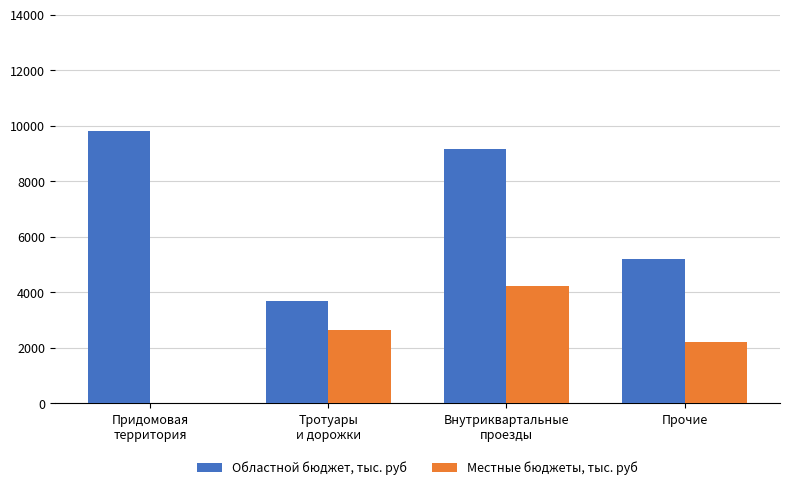

Is it true that Местные бюджеты, тыс. руб equals 2200.0 at Прочие?

True